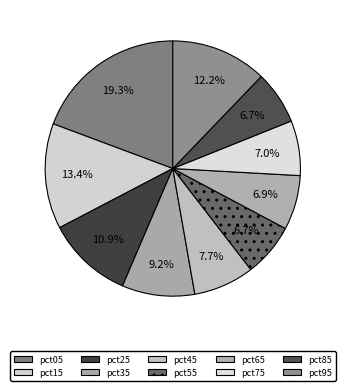

The pct05 slice represents 34% of the pie. True or false?

False